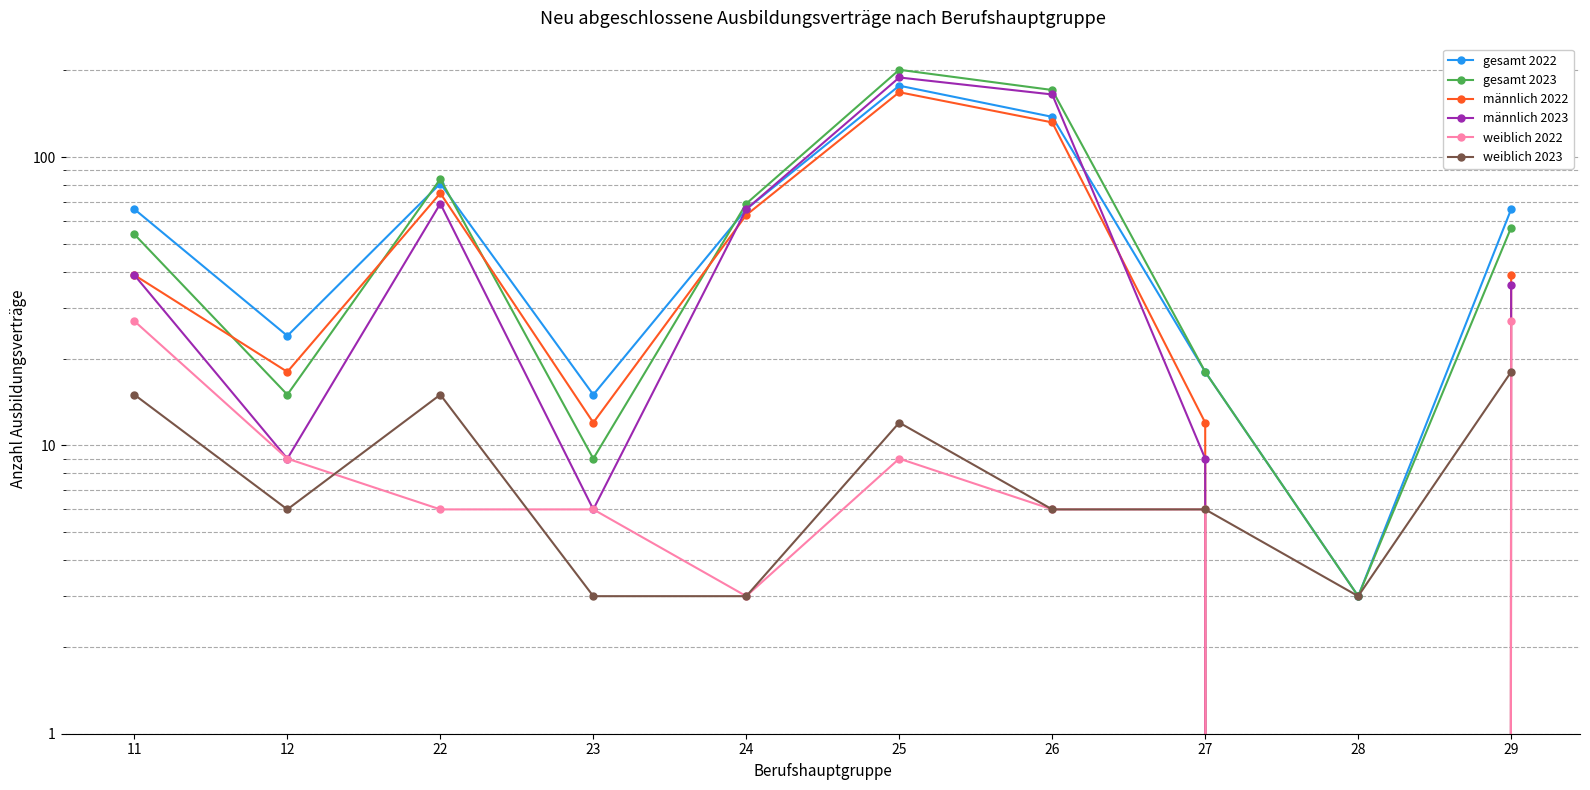

Reading right to left, transcribe all the data shown in this chart.

gesamt 2022: 29=66	28=3	27=18	26=138	25=177	24=66	23=15	22=81	12=24	11=66
gesamt 2023: 29=57	28=3	27=18	26=171	25=201	24=69	23=9	22=84	12=15	11=54
männlich 2022: 29=39	28=0	27=12	26=132	25=168	24=63	23=12	22=75	12=18	11=39
männlich 2023: 29=36	28=0	27=9	26=165	25=189	24=66	23=6	22=69	12=9	11=39
weiblich 2022: 29=27	28=0	27=6	26=6	25=9	24=3	23=6	22=6	12=9	11=27
weiblich 2023: 29=18	28=3	27=6	26=6	25=12	24=3	23=3	22=15	12=6	11=15